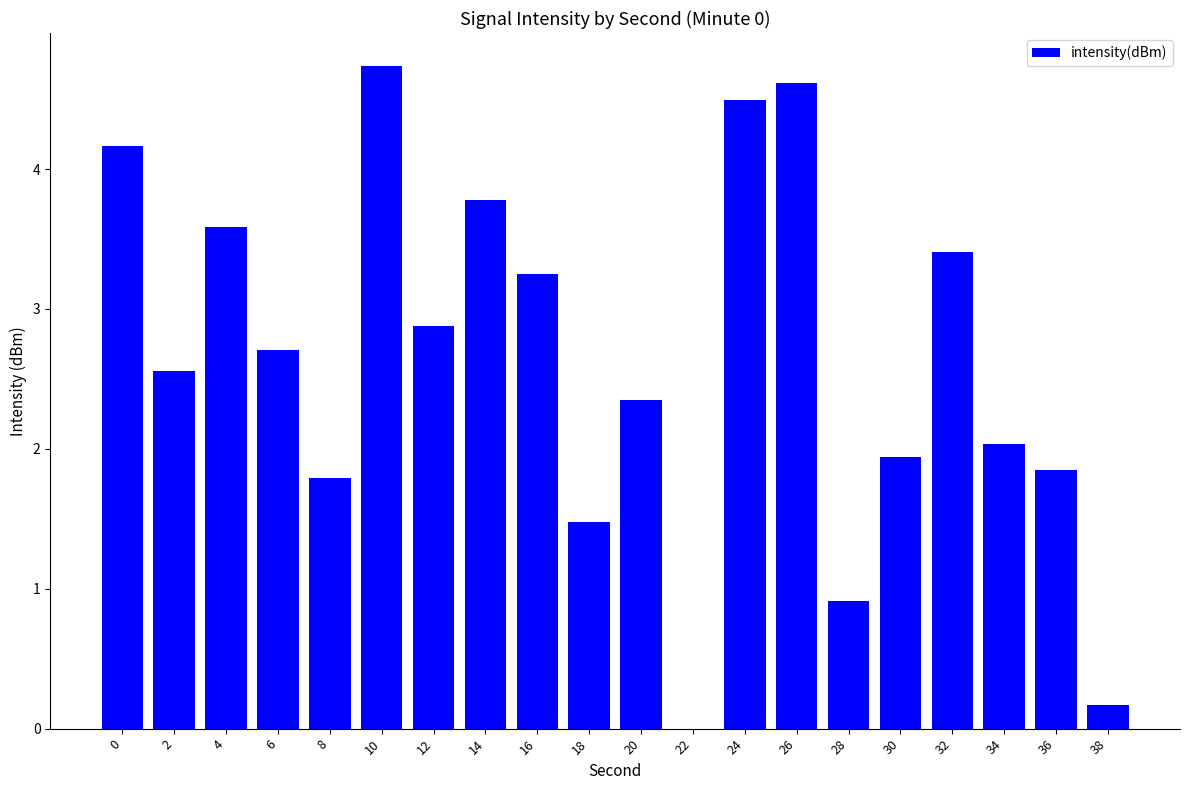

Reading left to right, list all the values displayed in this chart.

4.2	2.6	3.6	2.7	1.8	4.7	2.9	3.8	3.2	1.5	2.3	0.0	4.5	4.6	0.9	1.9	3.4	2.0	1.8	0.2